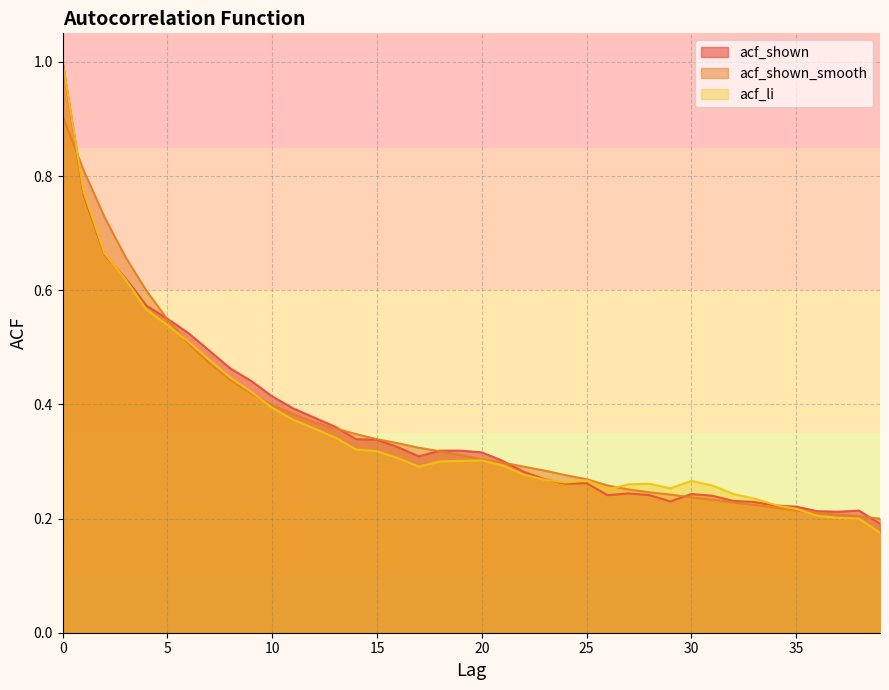

How many lines are shown in the chart?

3